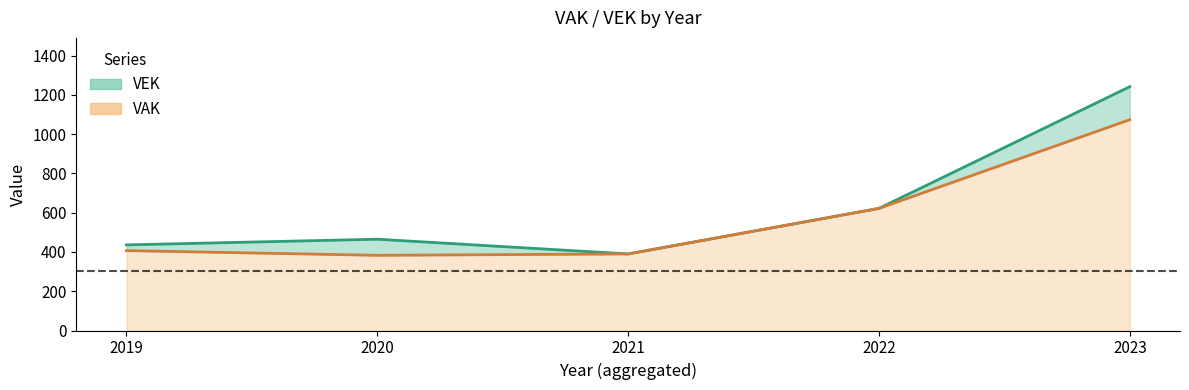

List the series in order of their peak value, lowest first.

VAK, VEK